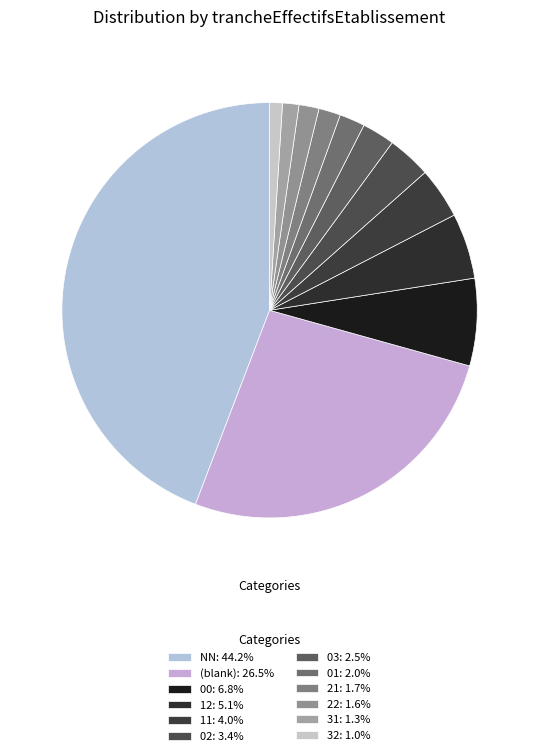

How many segments does this pie chart have?

12